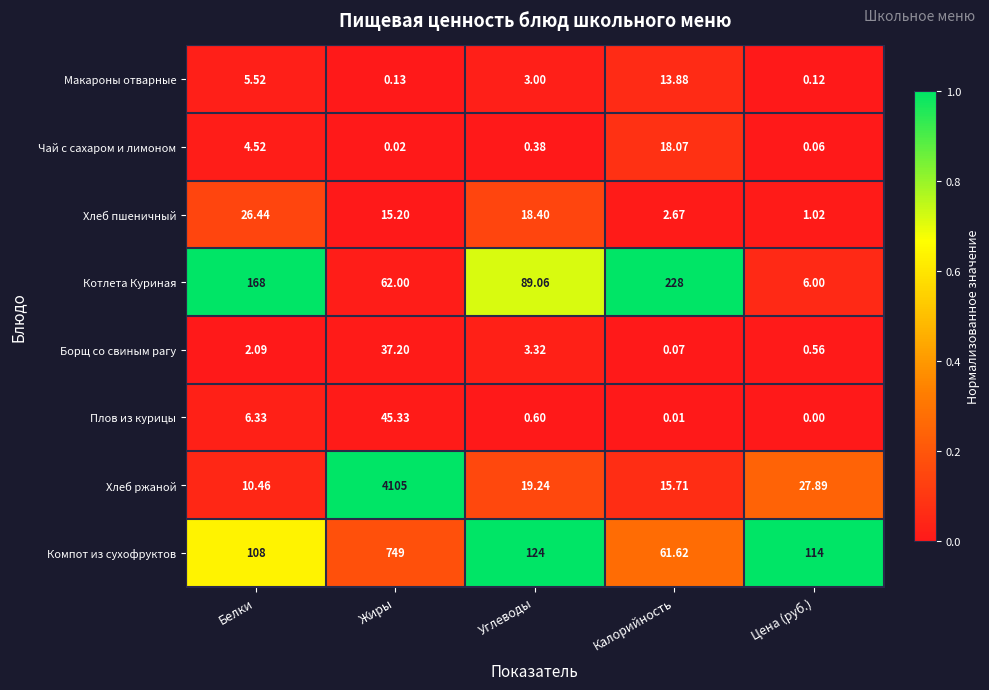

List the labels in order of Компот из сухофруктов value, smallest first.

Калорийность, Белки, Цена (руб.), Углеводы, Жиры